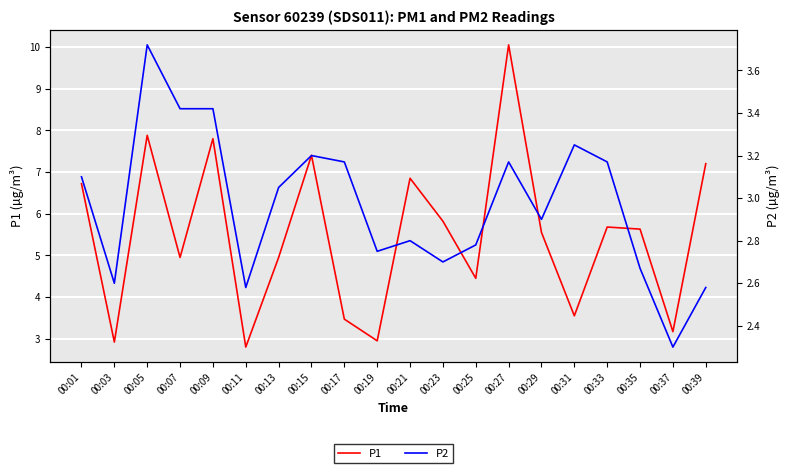

What is the minimum value shown in the chart?

2.3